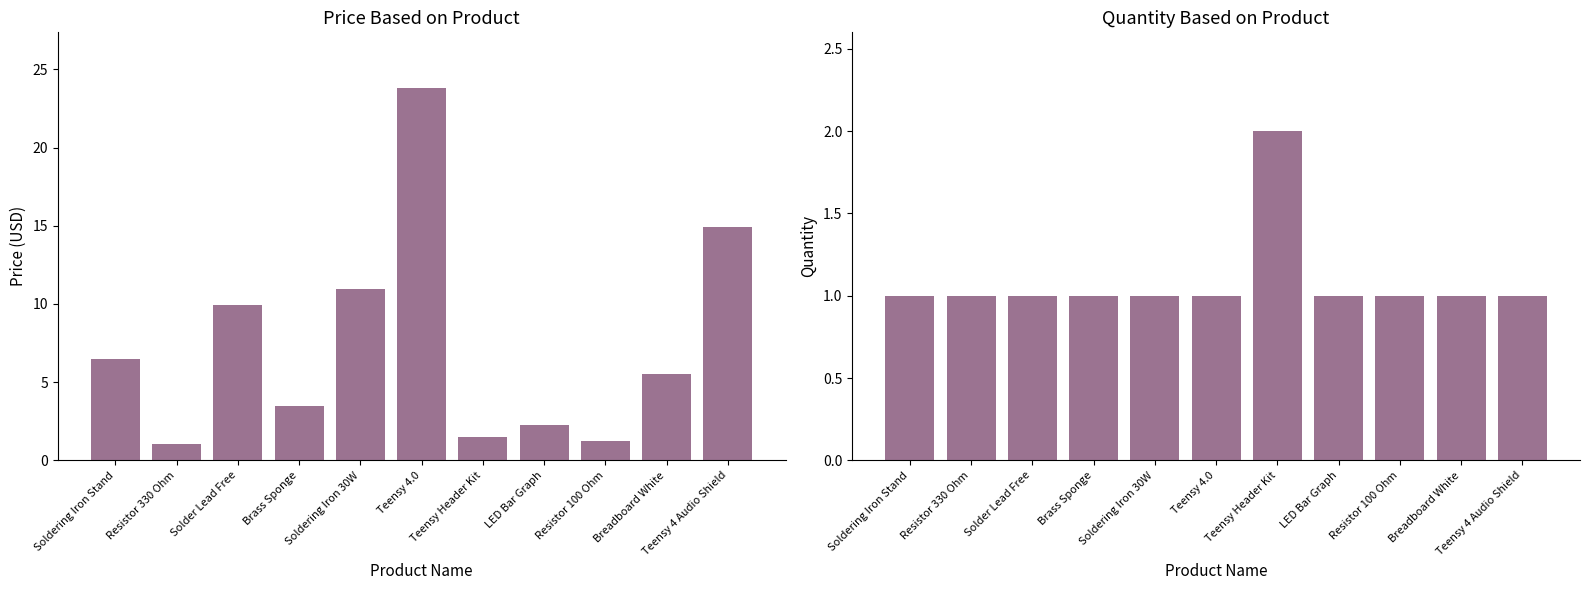

Is it true that Price (USD) equals 5.5 at Breadboard White?

True